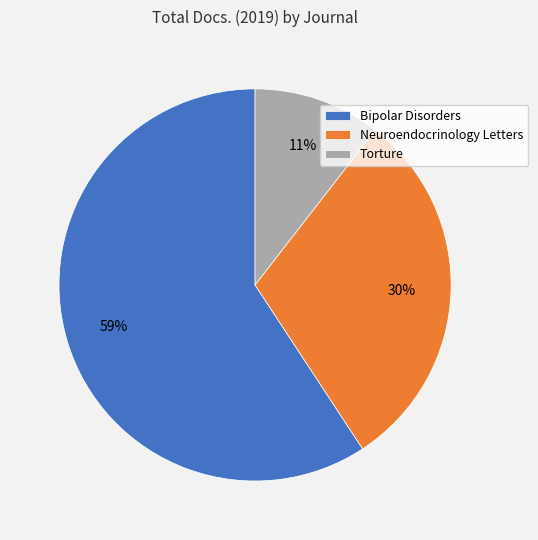

True or false: Torture accounts for 1% of the total.

False